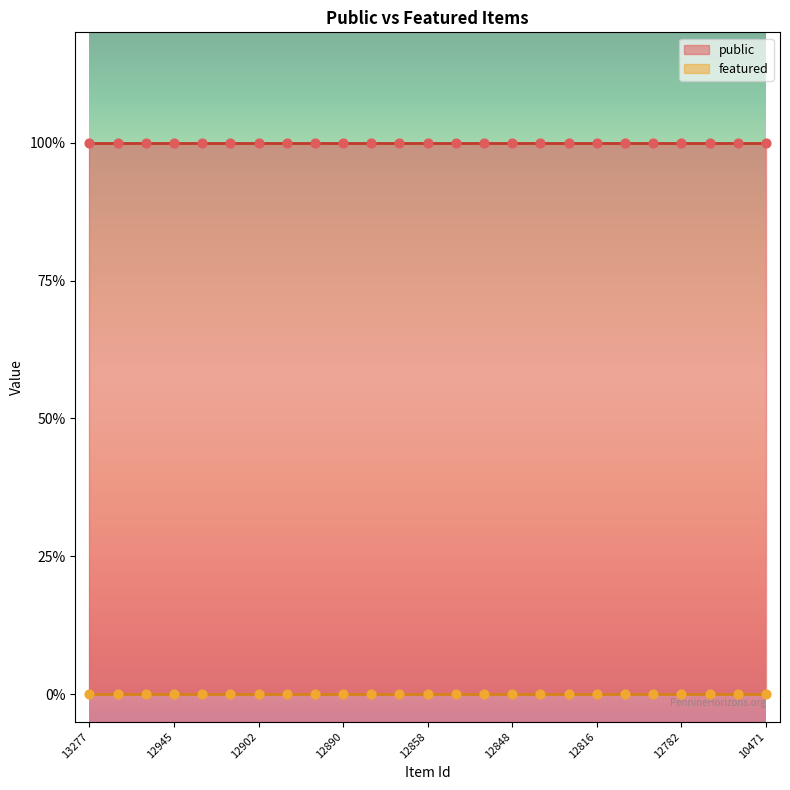

Which series has the largest total across all categories?

public